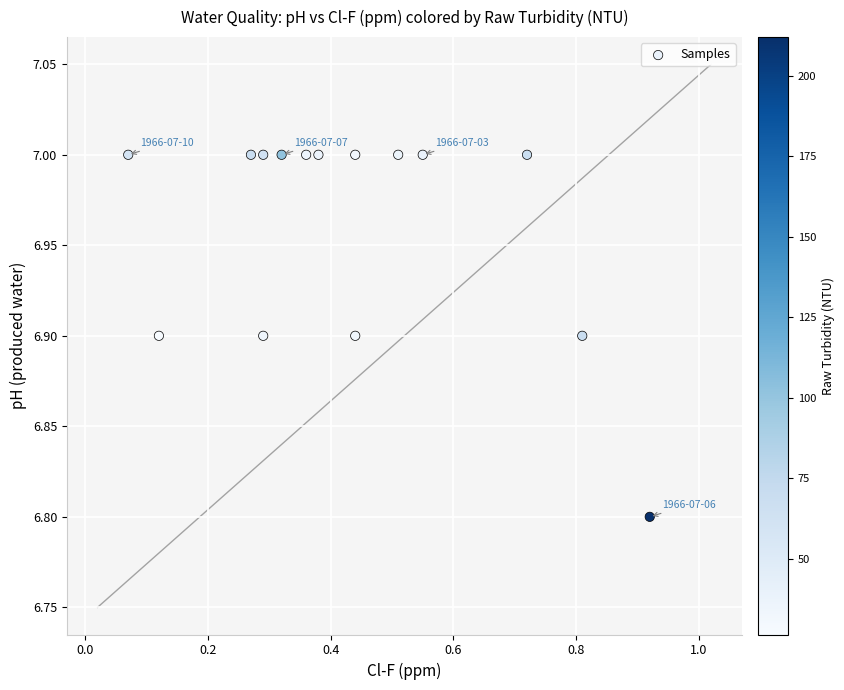

What is the range of X values (max minus min)?

0.9